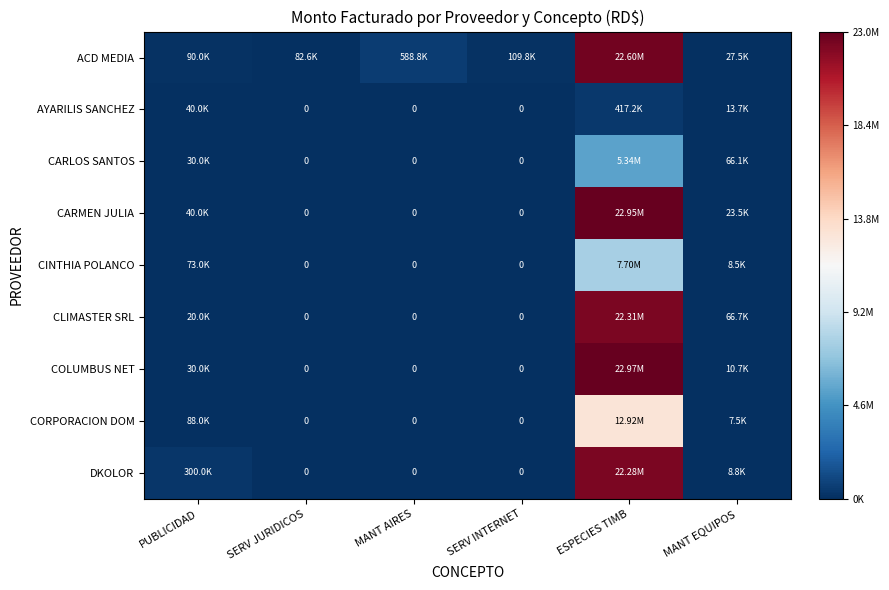

What is the difference between the CINTHIA POLANCO values at PUBLICIDAD and ESPECIES TIMB?

7624648.0